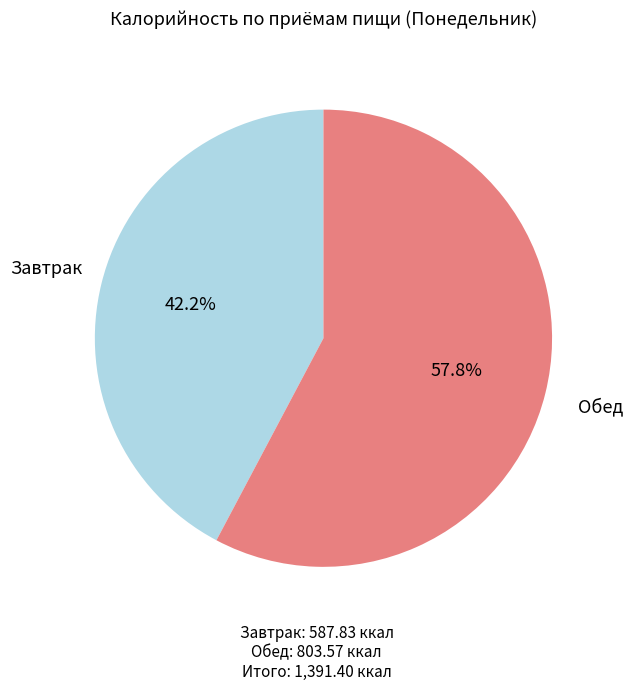

Does any single category account for the majority?

Yes